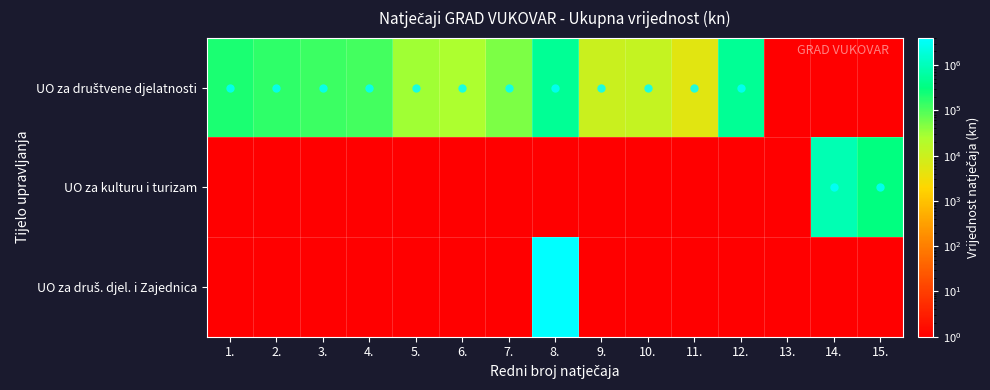

At which category does the chart reach its peak across all series?

8.